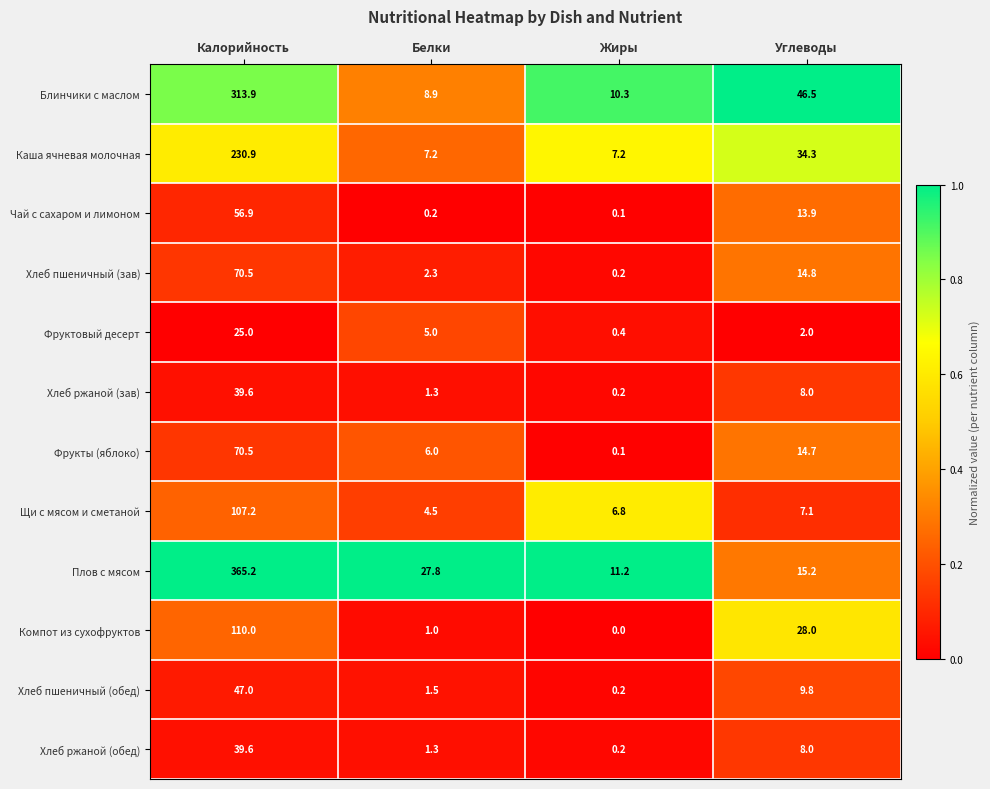

The Каша ячневая молочная series shows 7.2 at Жиры. True or false?

True